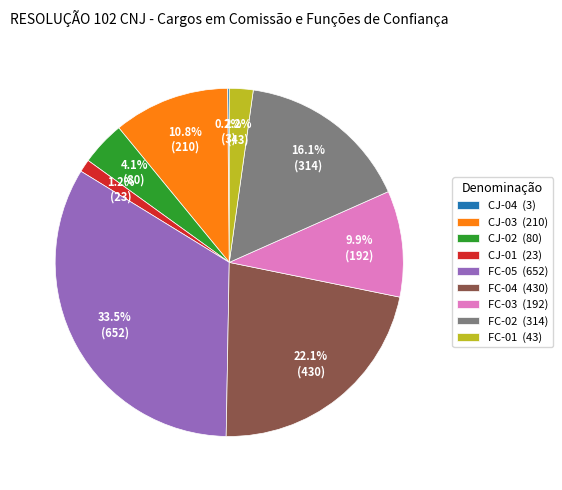

Is there a majority slice in this chart?

No